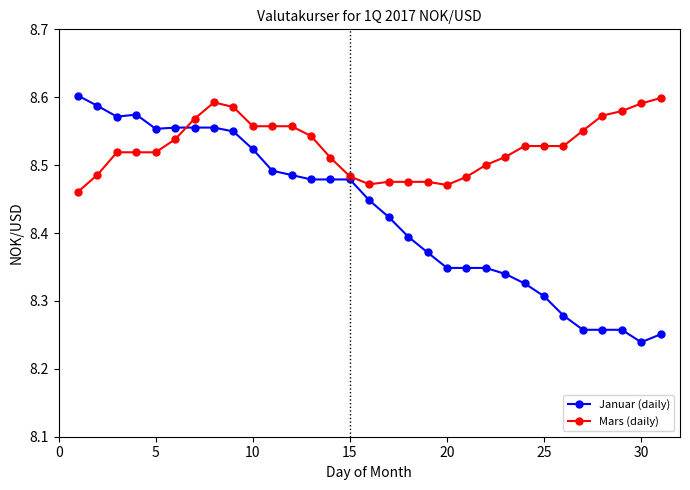

At how many categories does at least one series exceed 8?

31